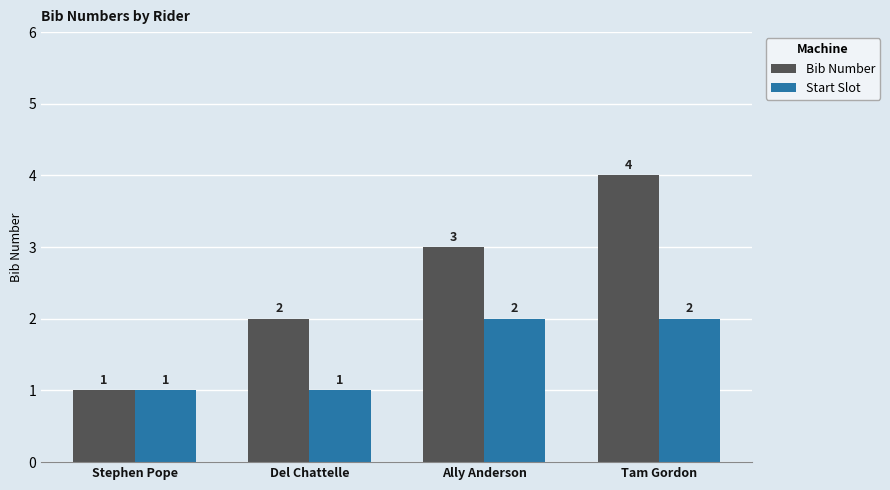

The value of Bib Number at Del Chattelle is 1. True or false?

False